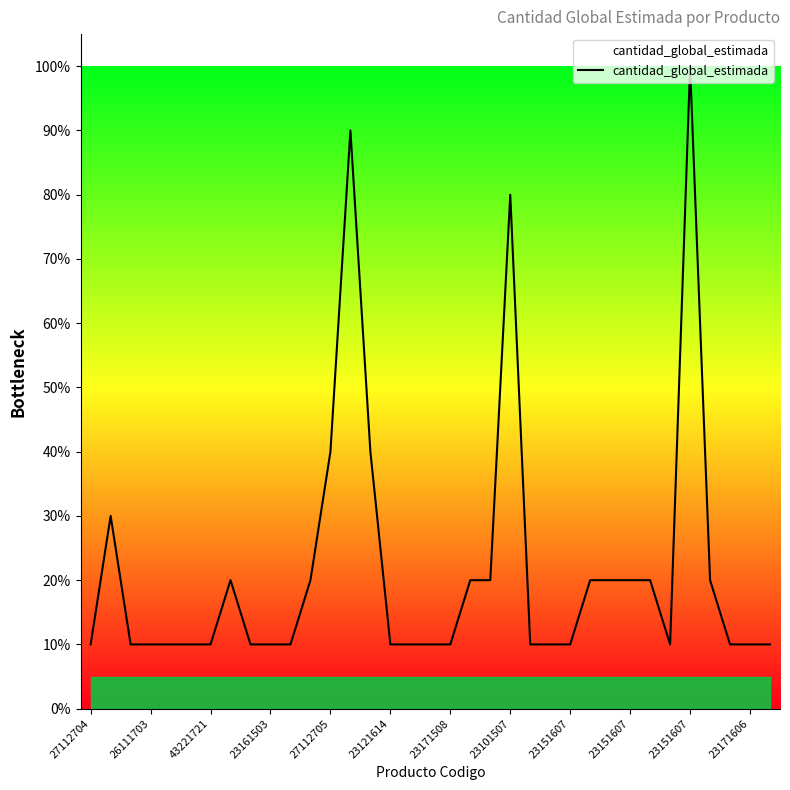

True or false: the data has more than 2 interior local peaks.

True